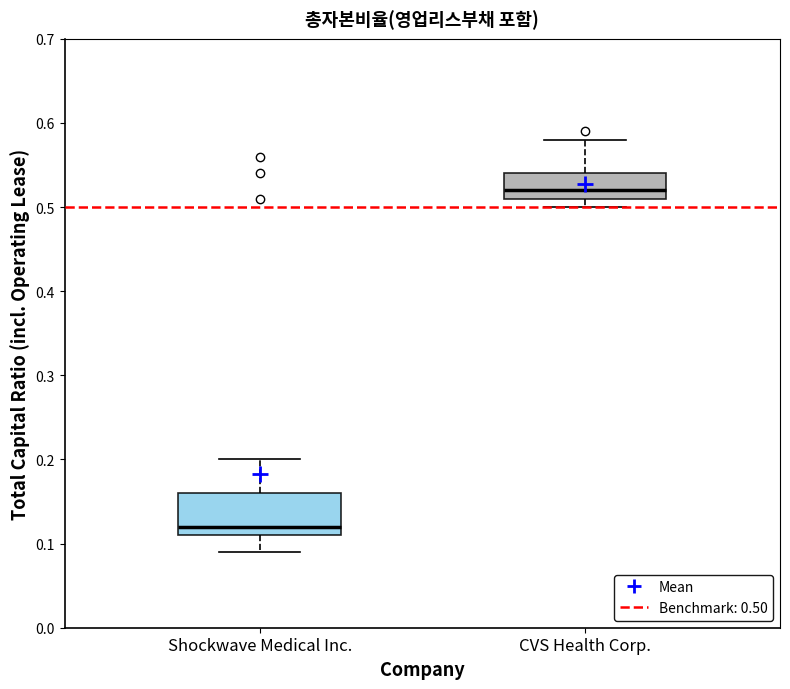

Reading left to right, read every box against the y-axis: the position of its median line, the range the box covers, and the ends of its whiskers. The values are not printed on the chart, so give them approximately, as read against the axis.

Shockwave Medical Inc.: median 0.12, box 0.11 to 0.16, whiskers 0.09 to 0.20
CVS Health Corp.: median 0.52, box 0.51 to 0.54, whiskers 0.50 to 0.58